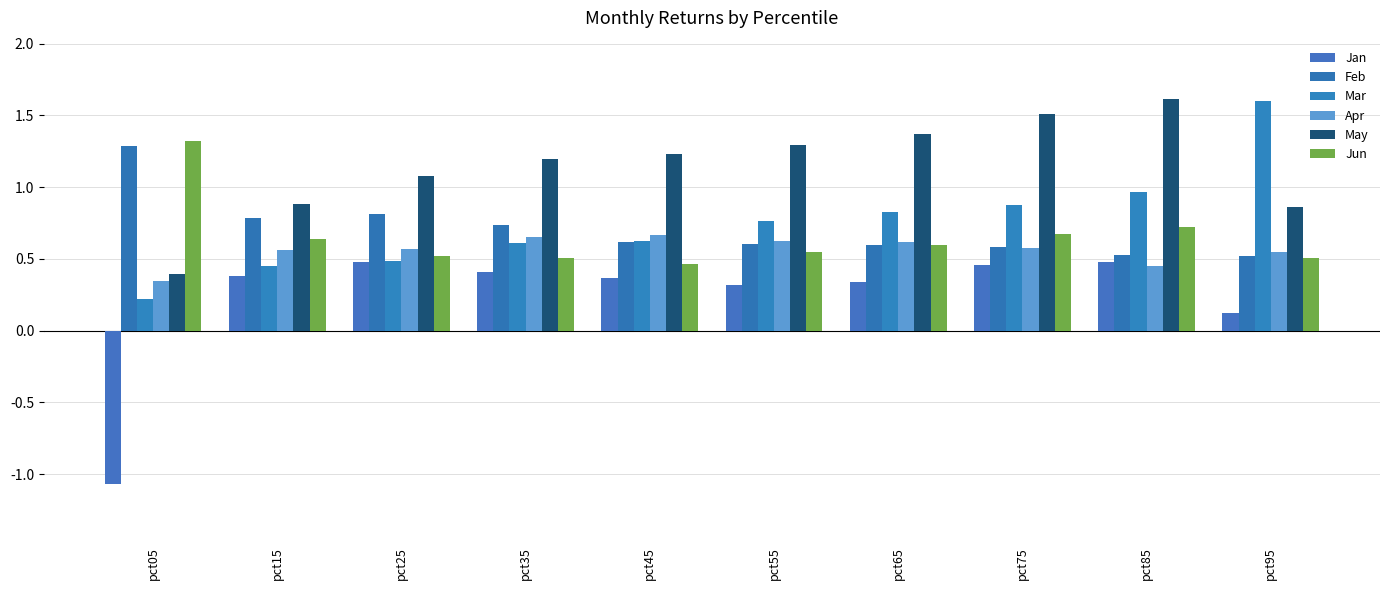

How many bars are there in each group?

6